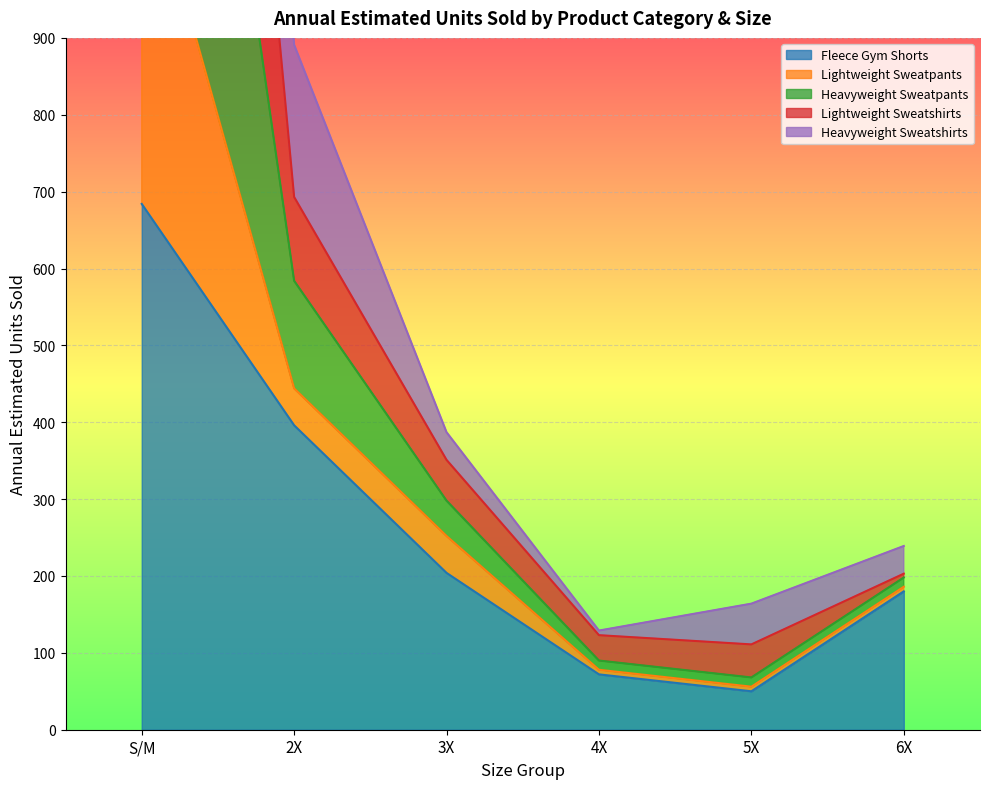

Which has a higher value, 2X or 5X?

2X